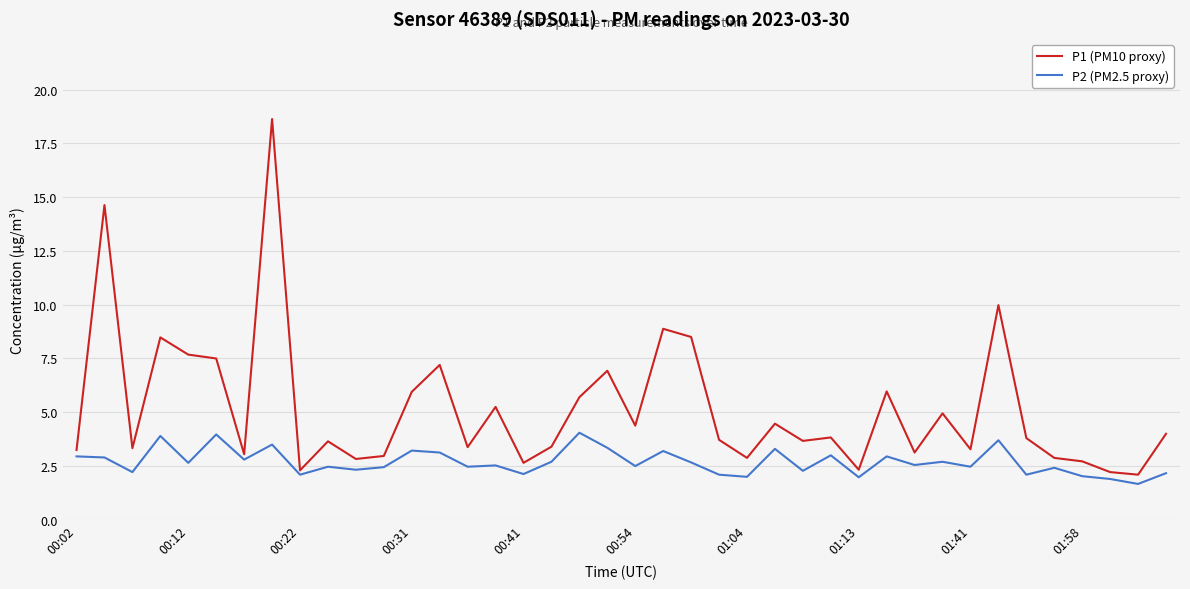

Which series has the largest range (max minus min)?

P1 (PM10 proxy)